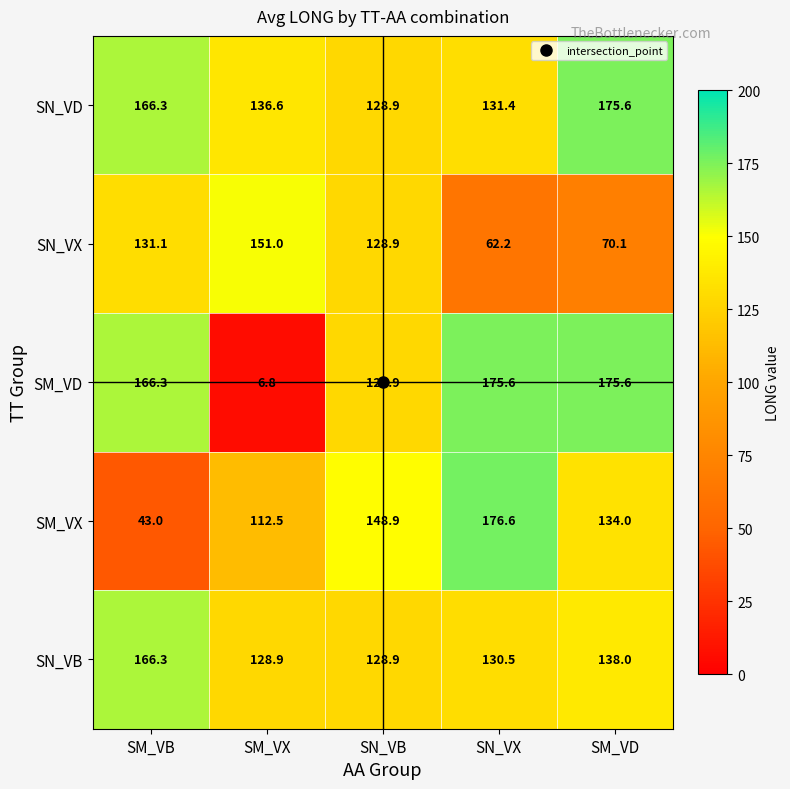

What is the difference between the maximum and minimum values in the SN_VB series?

37.4